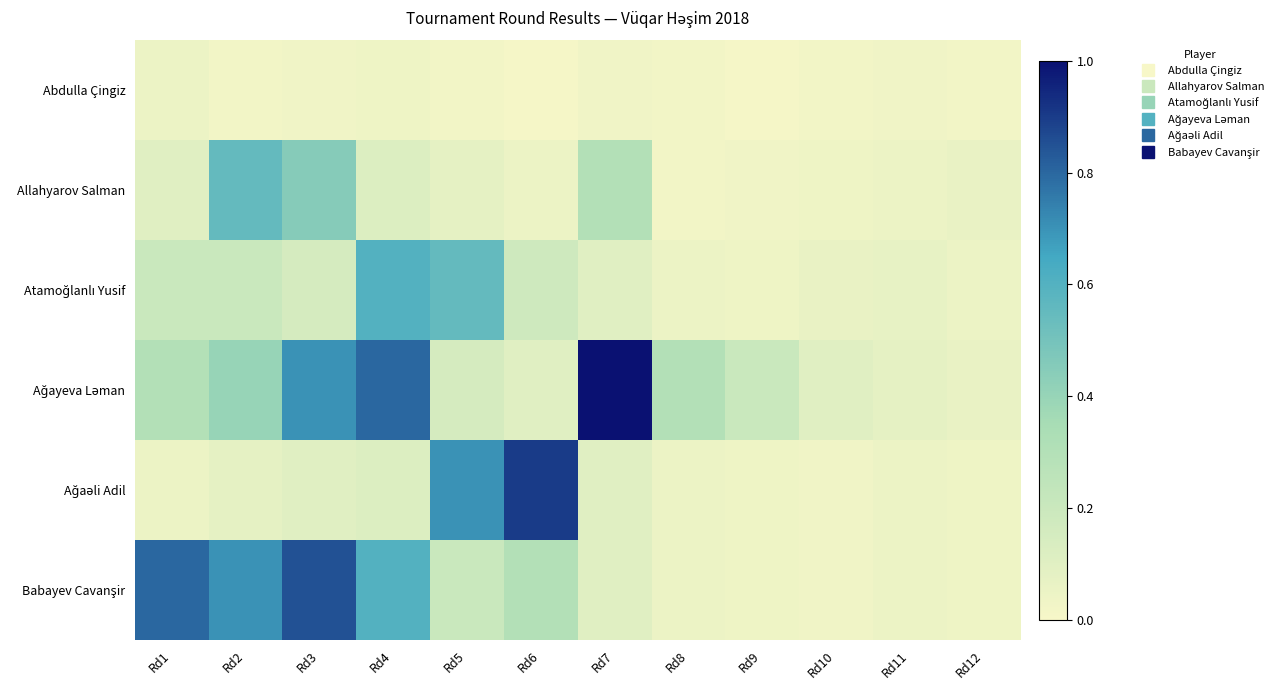

Rank the series at Rd12 from highest to lowest value.

Allahyarov Salman, Ağayeva Ləman, Atamoğlanlı Yusif, Ağaəli Adil, Babayev Cavanşir, Abdulla Çingiz